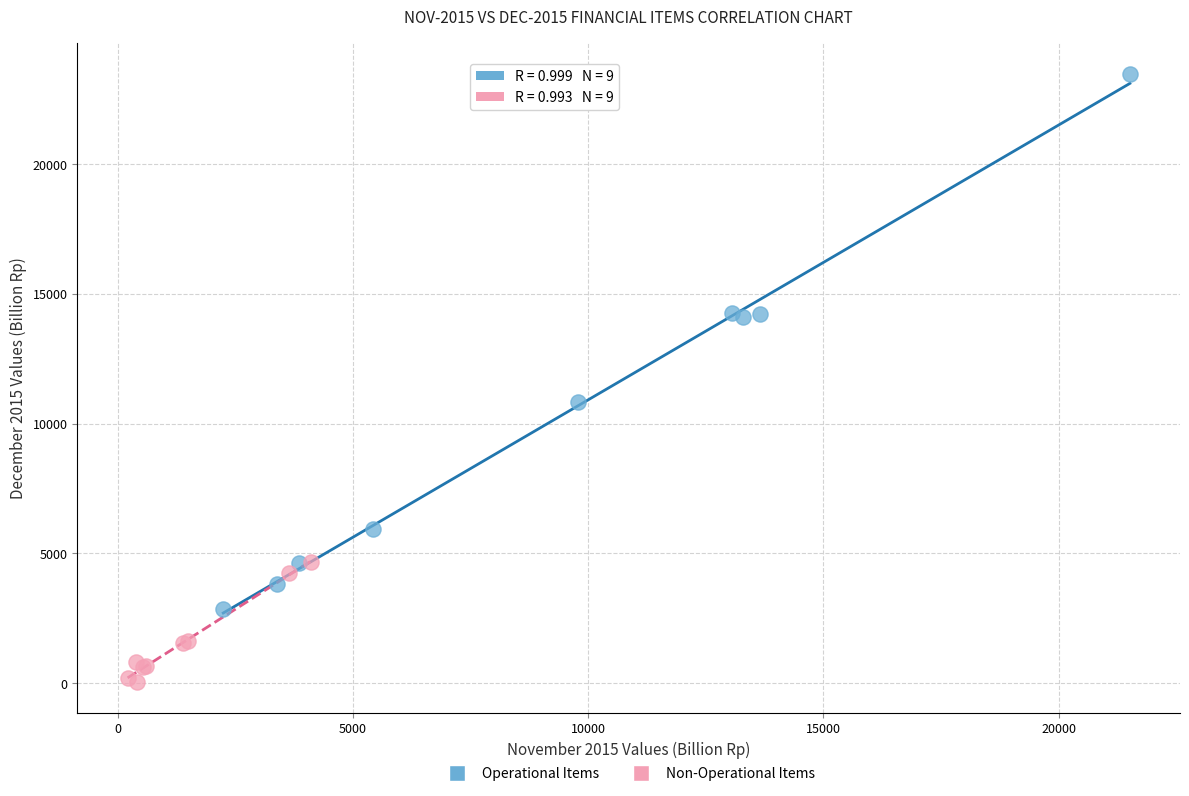

Which series reaches the minimum Y coordinate?

Non-Operational Items